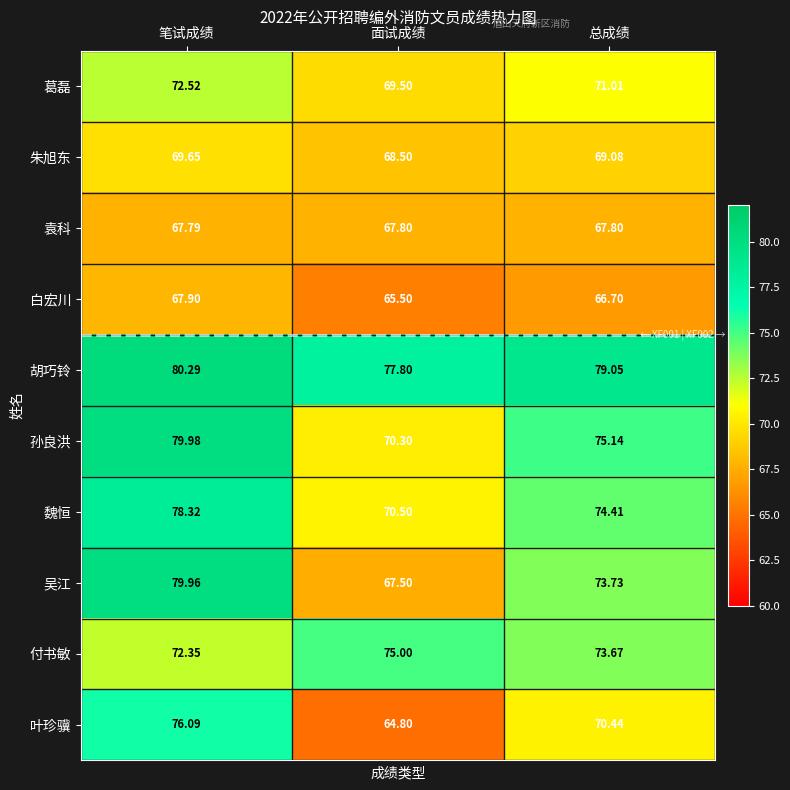

At which category is the sum across all series the highest?

笔试成绩